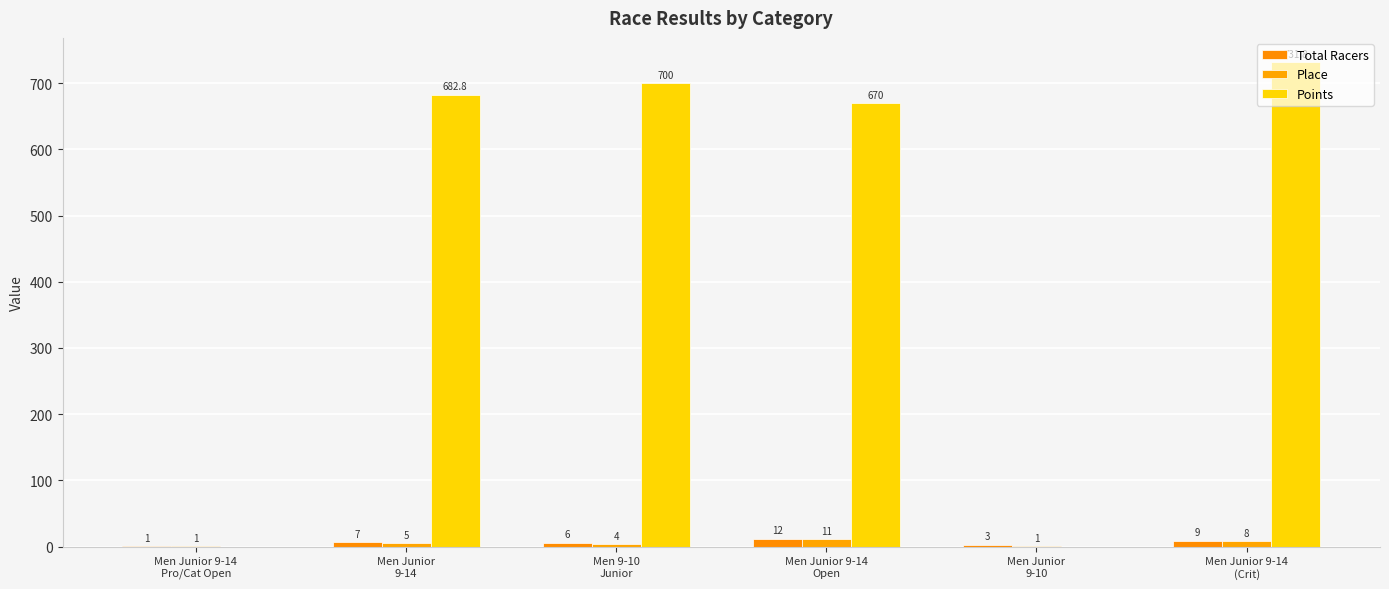

What is the greatest value displayed?

731.8